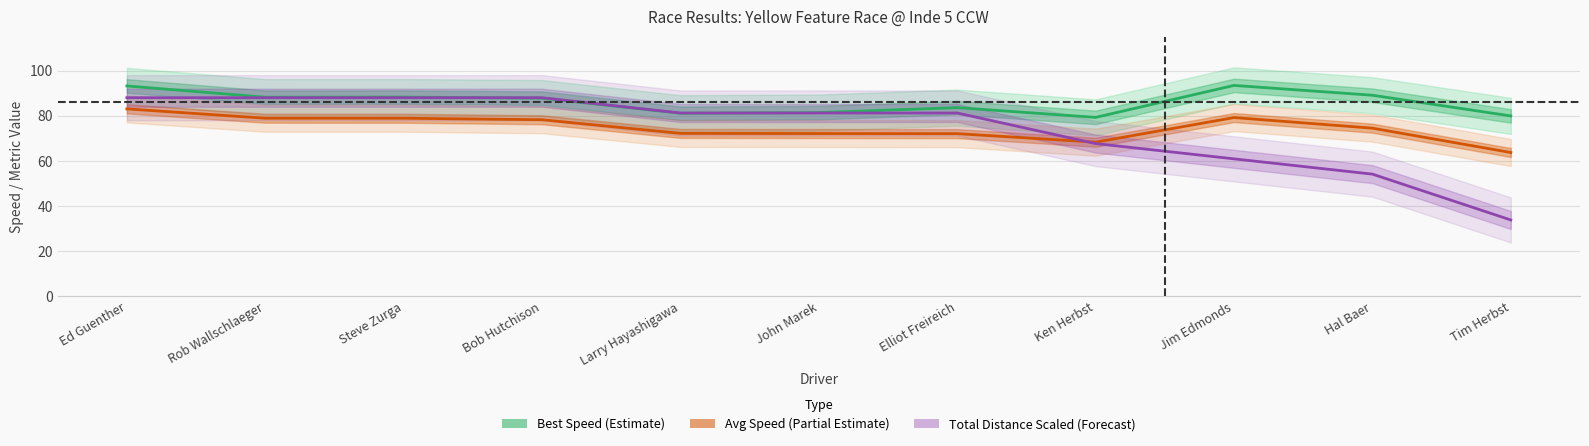

Reading right to left, extract all data points from this chart.

Total Laps: 33.8	54.2	60.9	67.7	81.2	81.2	81.2	88.0	88.0	88.0	88.0
Best Lap time: 79.9	89.1	93.5	79.3	83.6	81.4	81.1	87.8	88.3	88.2	93.2
Average Speed: 63.7	74.5	79.2	68.3	72.1	72.1	72.2	78.3	78.9	78.9	83.1